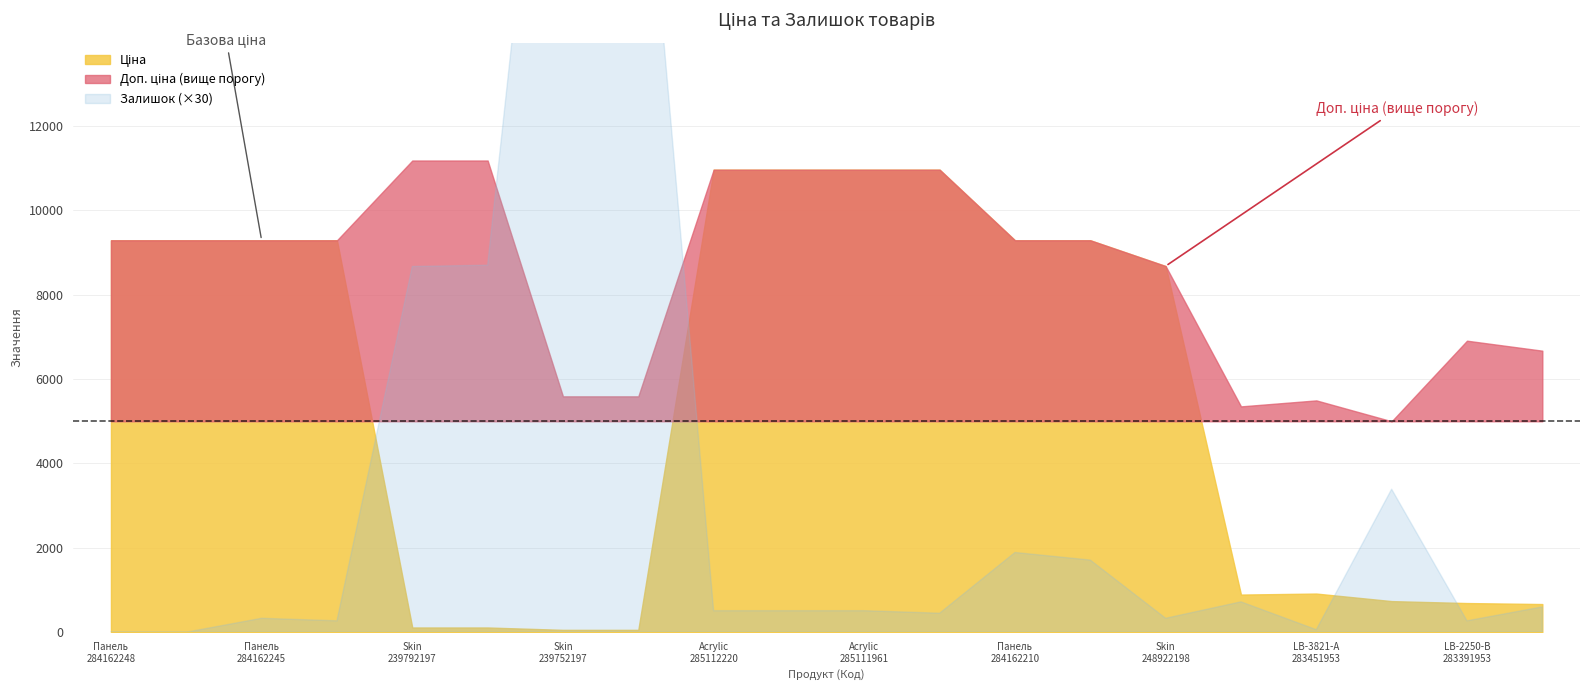

The value of Ціна at Skin Tessuto 239792197 is 111.8. True or false?

True